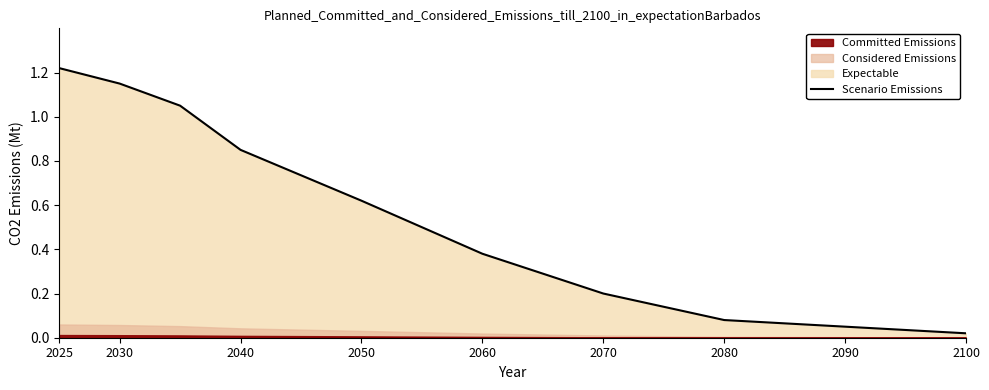

True or false: Scenario Emissions has a value of 0.1 at 2070.

False